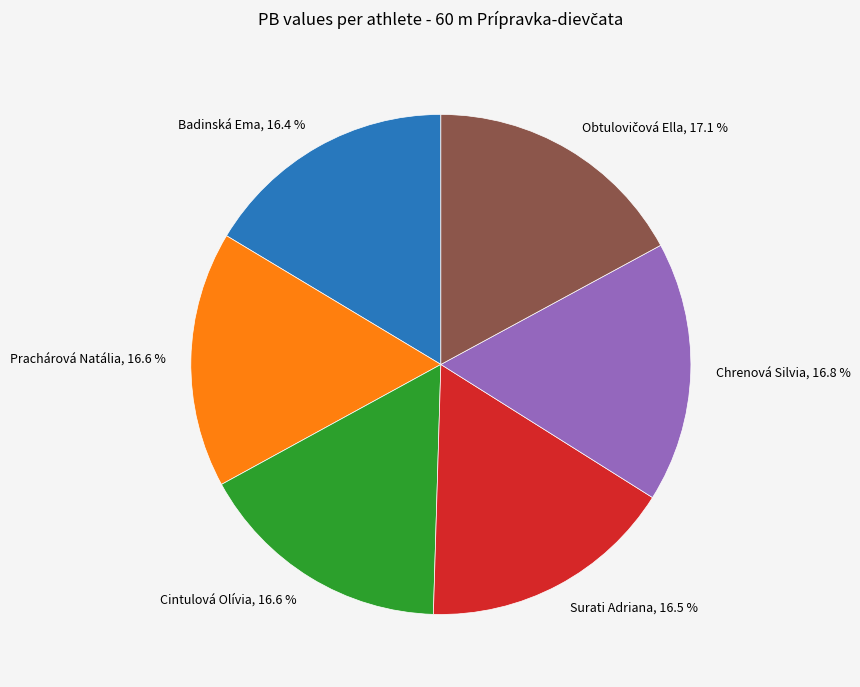

Does Badinská Ema represent more than half of the total?

No